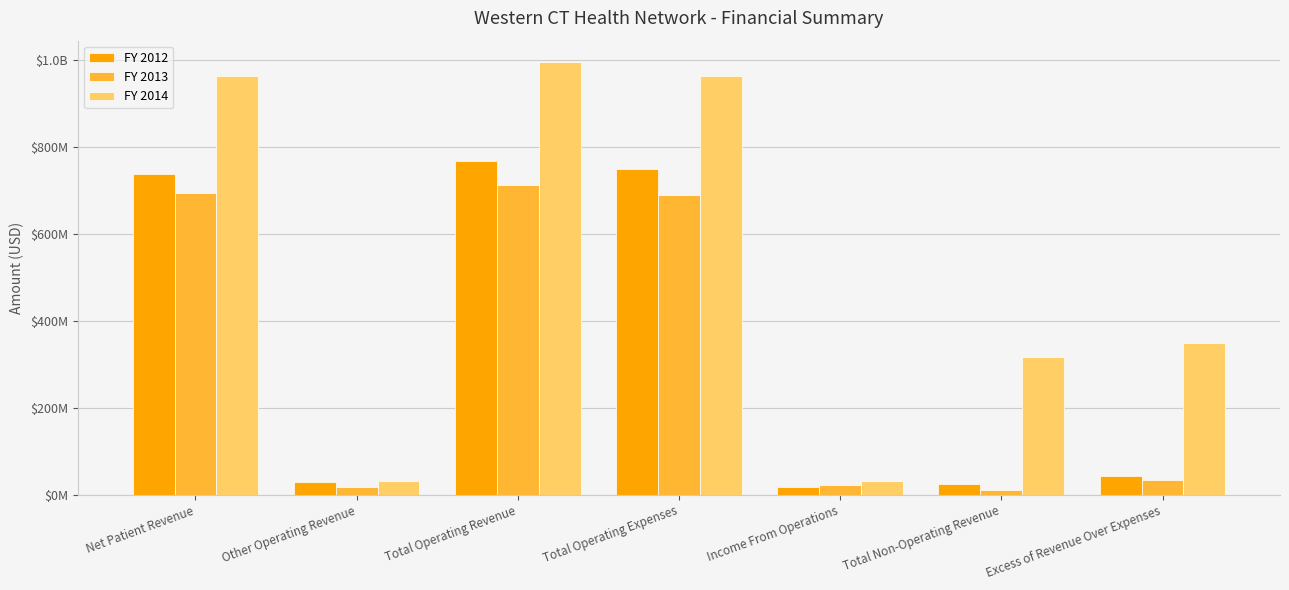

List the series in order of their peak value, lowest first.

FY 2013, FY 2012, FY 2014